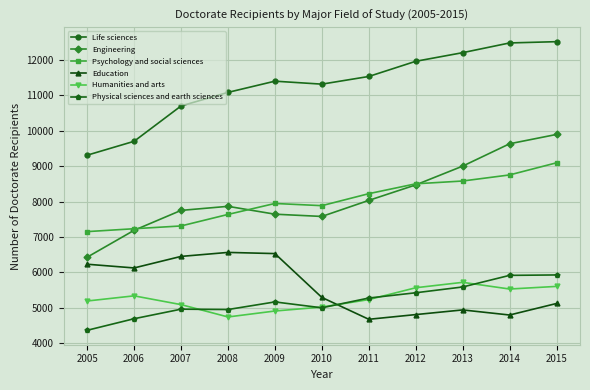

How many lines are shown in the chart?

6